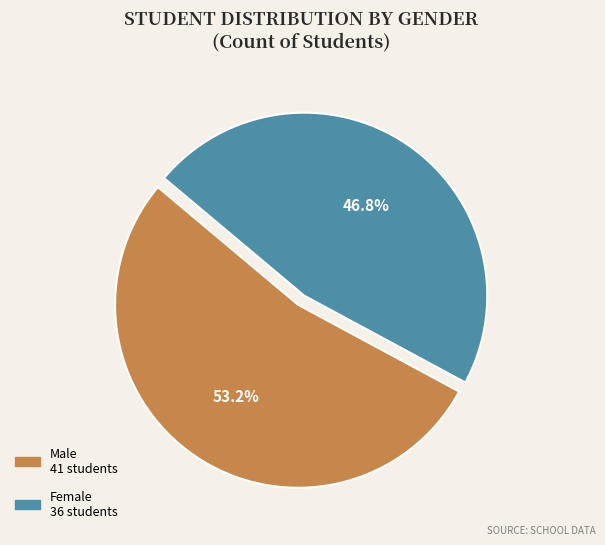

Does any single category account for the majority?

Yes